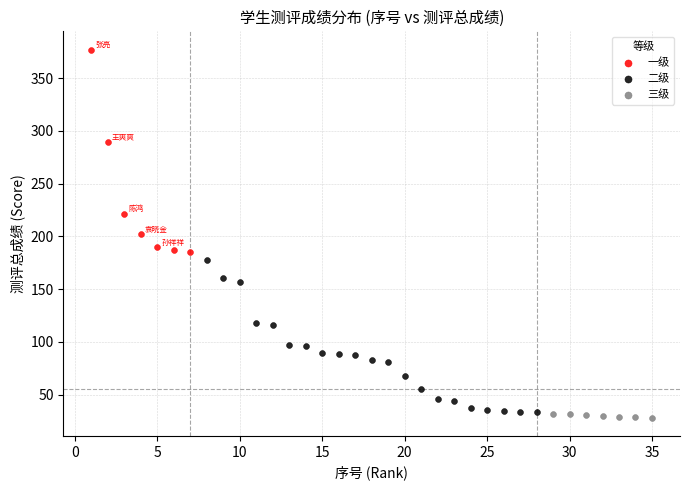

What are all the series names shown in the legend?

一级, 二级, 三级